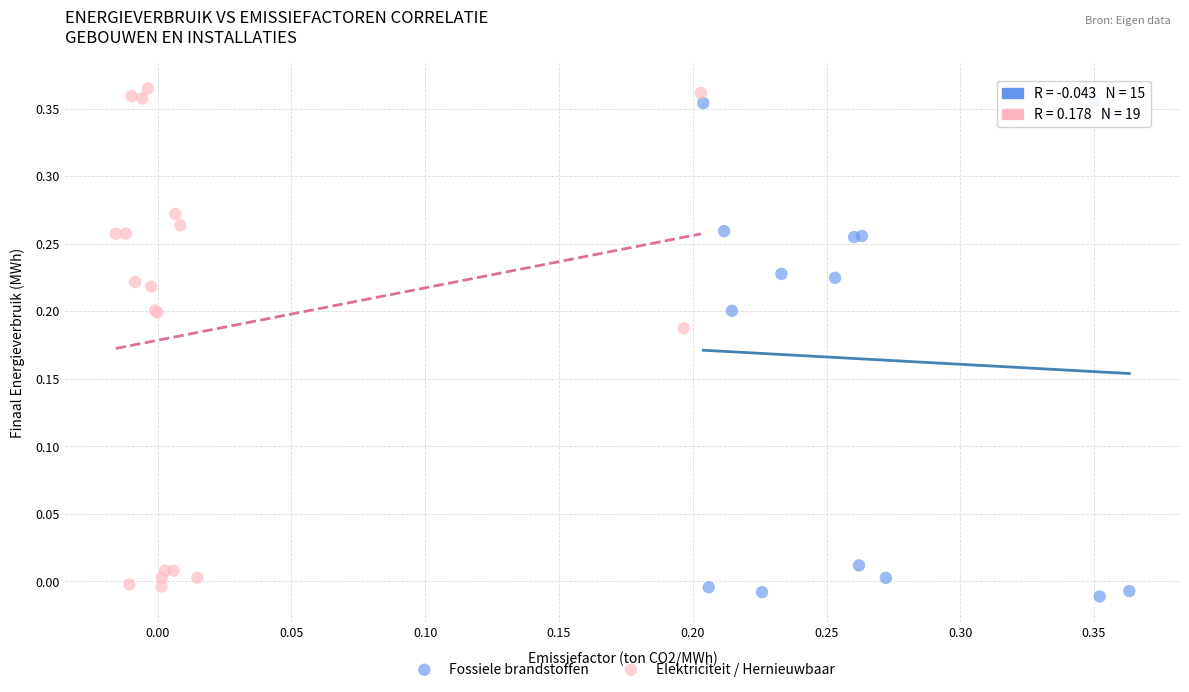

What are all the series names shown in the legend?

Fossiele brandstoffen, Elektriciteit / Hernieuwbaar